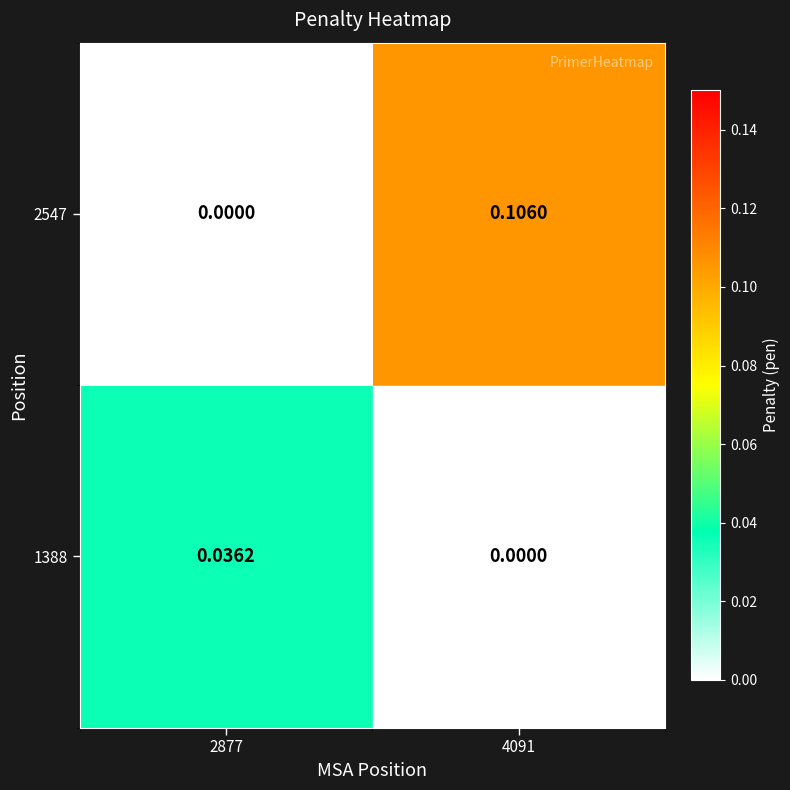

Between 2877 and 4091, which series saw the biggest shift?

2547